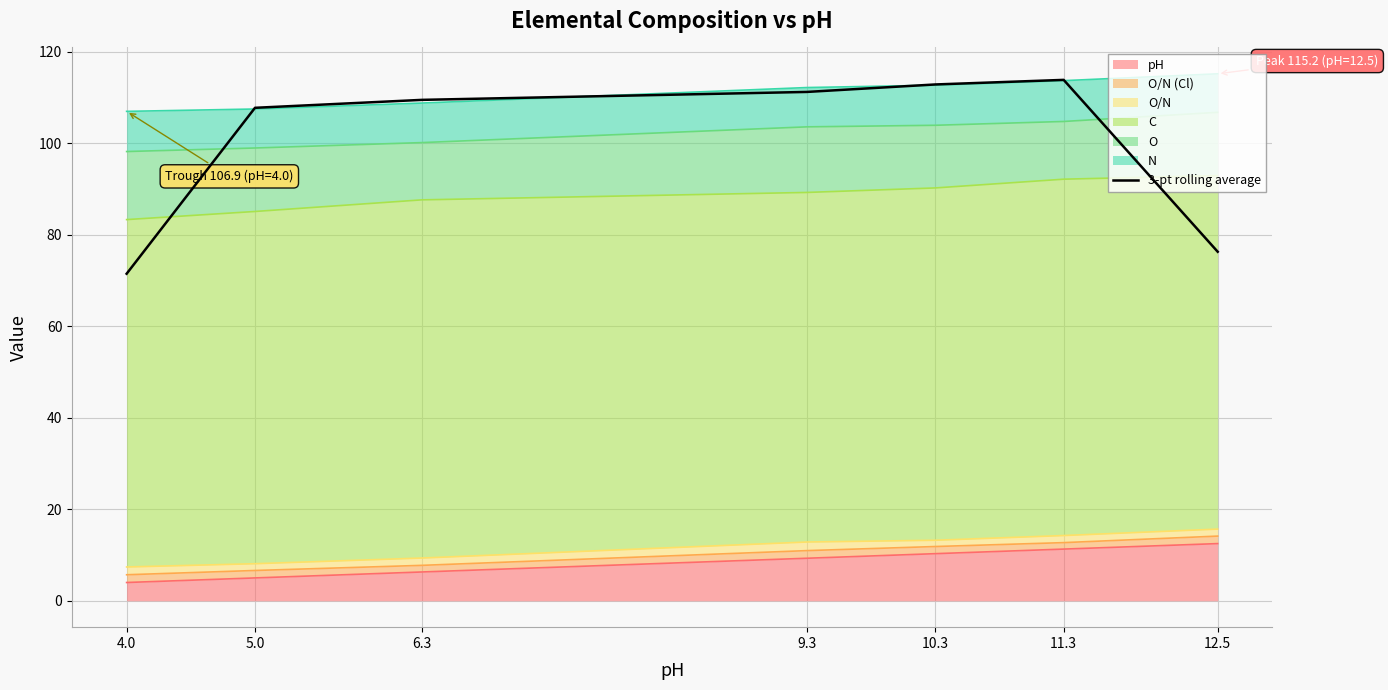

The chart shows a value of 107.7 at 5.0. True or false?

True